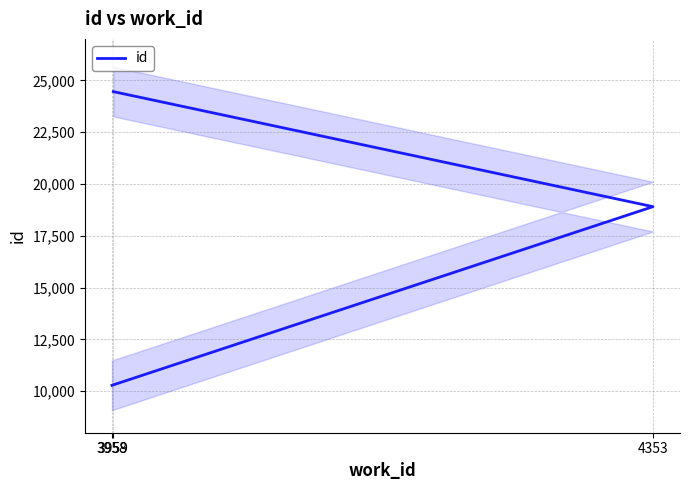

The chart shows a value of 18906 at 4353. True or false?

True